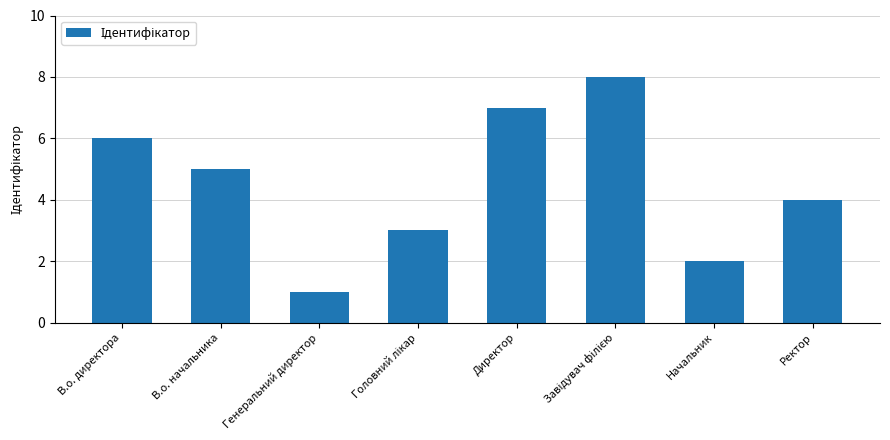

Between Директор and Генеральний директор, which is larger?

Директор